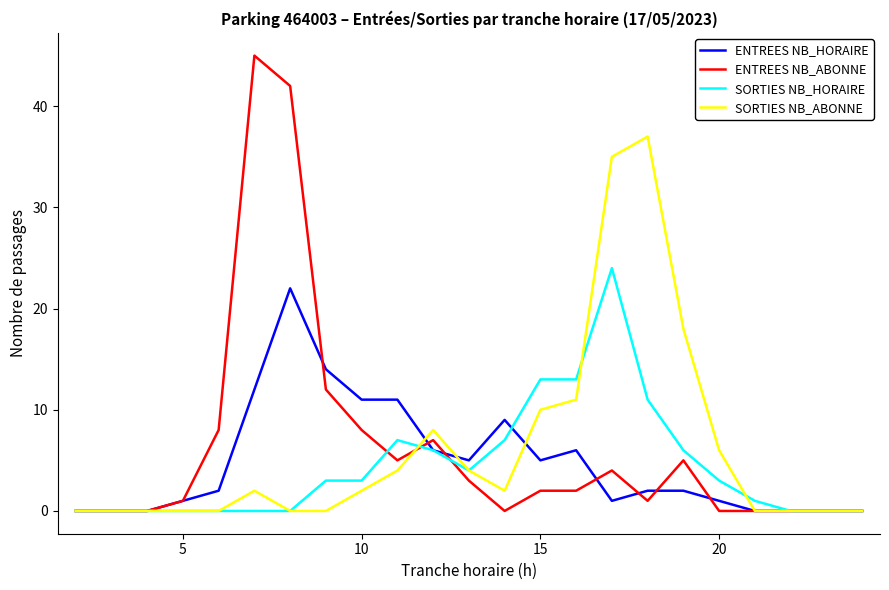

Rank the series by their maximum value, from highest to lowest.

ENTREES NB_ABONNE, SORTIES NB_ABONNE, SORTIES NB_HORAIRE, ENTREES NB_HORAIRE